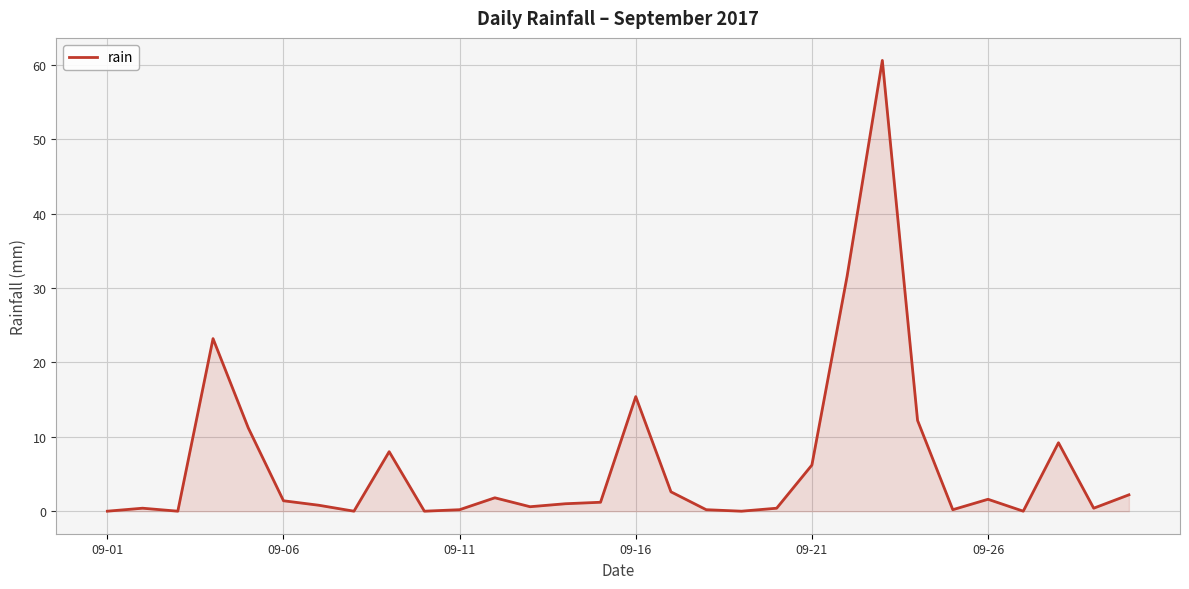

What is the greatest value displayed?

60.6